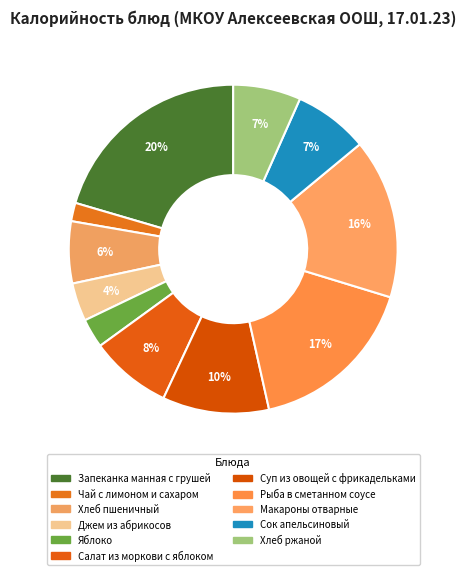

What percentage is the Хлеб пшеничный slice, to the nearest percent?

6%